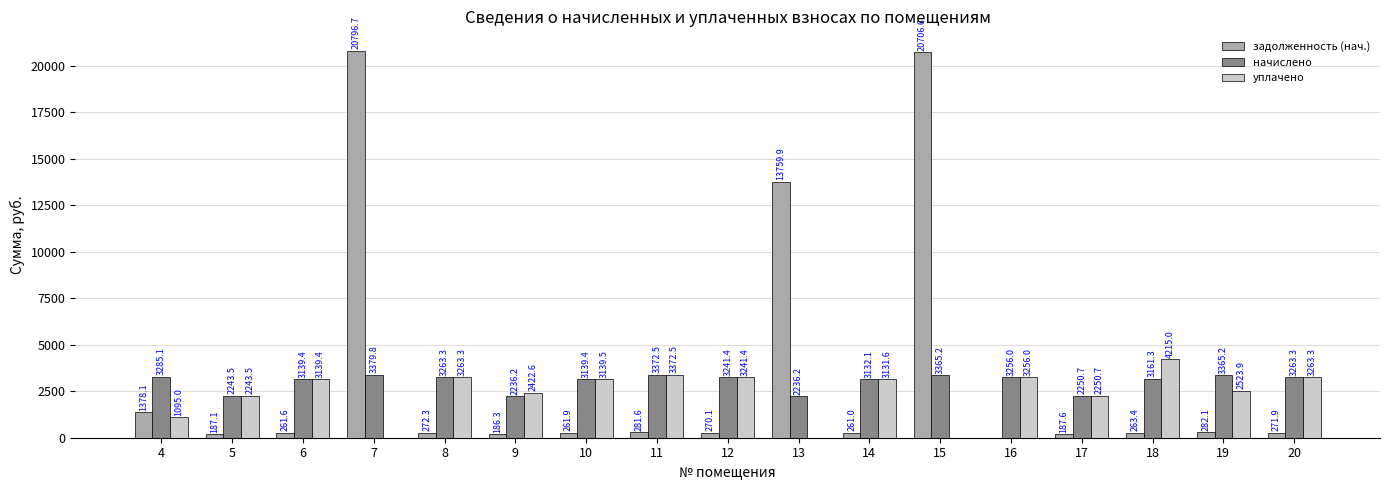

Where does the уплачено series first go above 3131?

6